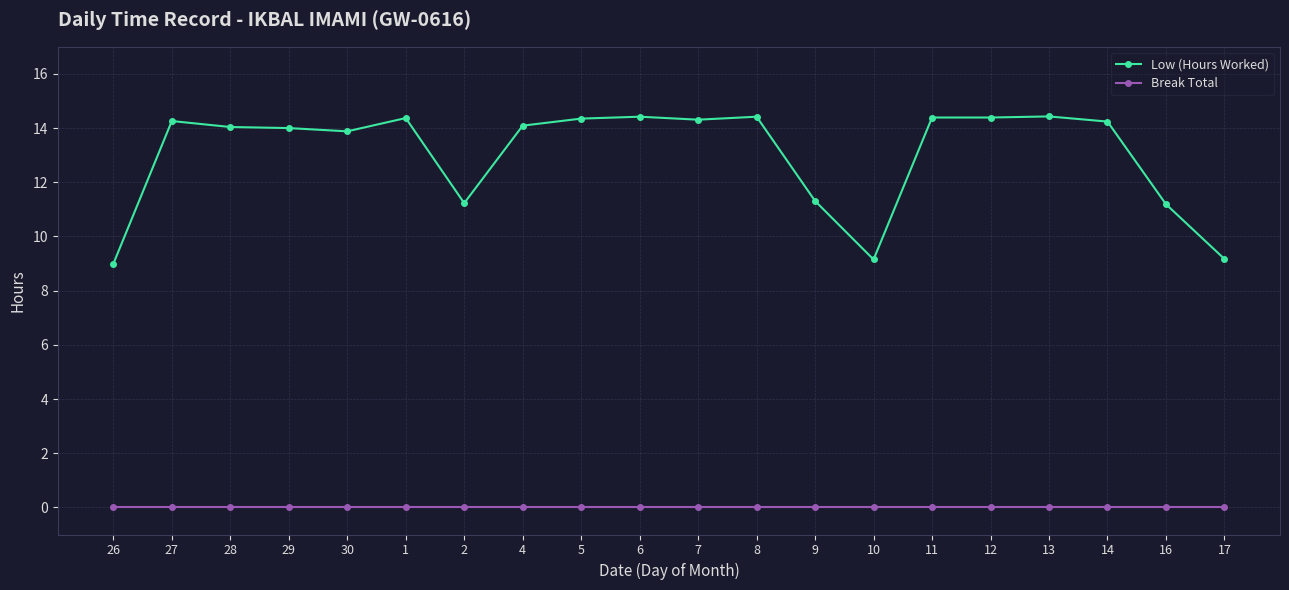

What is the label of the 12th point from the left?

8